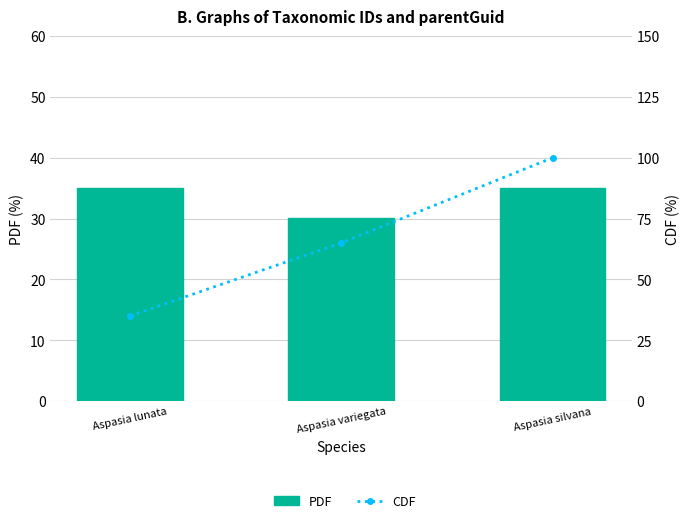

Reading left to right, what are all the values shown in this chart?

PDF: Aspasia lunata=35.0	Aspasia variegata=30.0	Aspasia silvana=35.0
CDF: Aspasia lunata=35.0	Aspasia variegata=65.0	Aspasia silvana=100.0